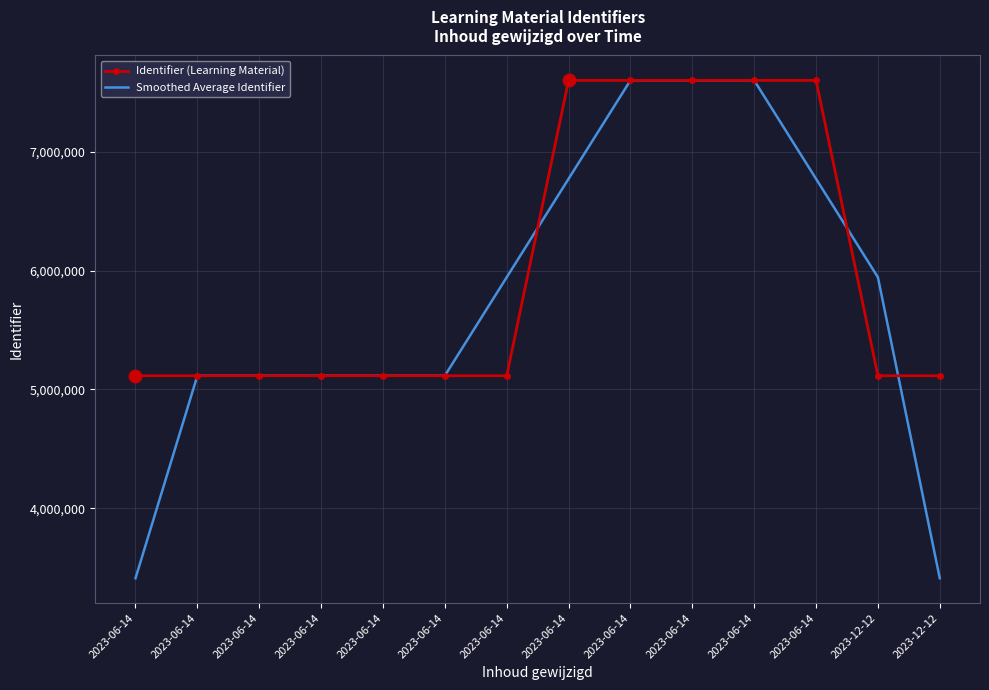

What are all the series names shown in the legend?

Identifier (Learning Material), Smoothed Average Identifier